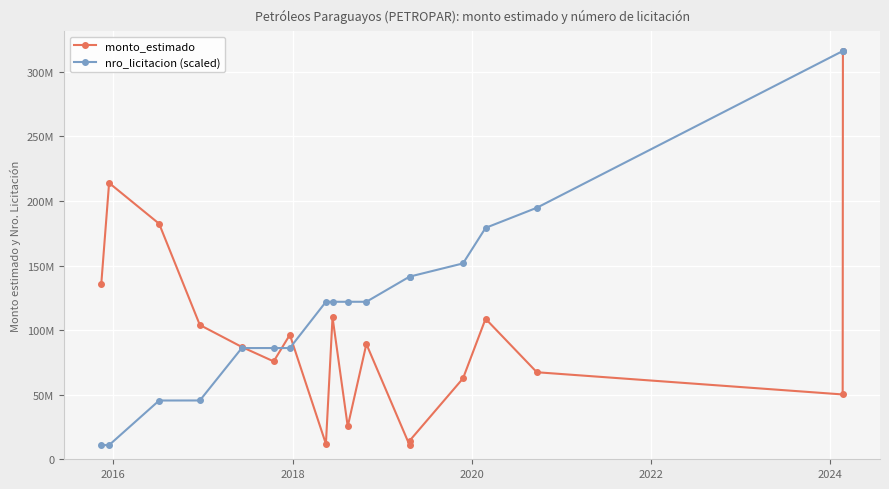

Is this an area chart (filled region under the line)?

No